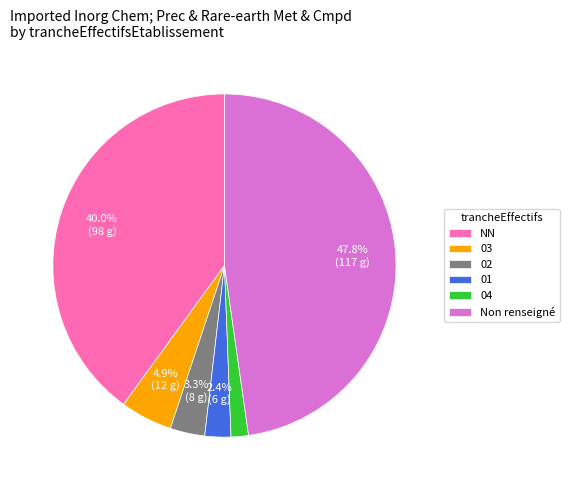

Which slice is the smallest?

04